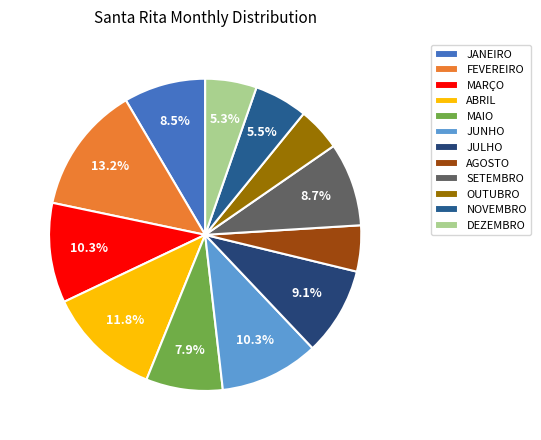

How many segments does this pie chart have?

12